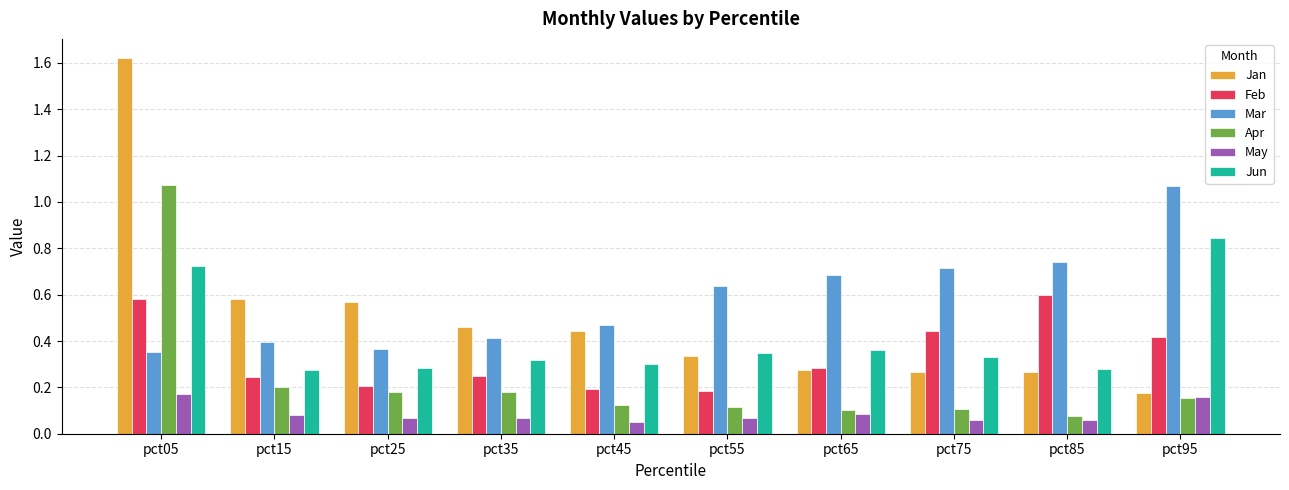

Which series has the largest total across all categories?

Mar